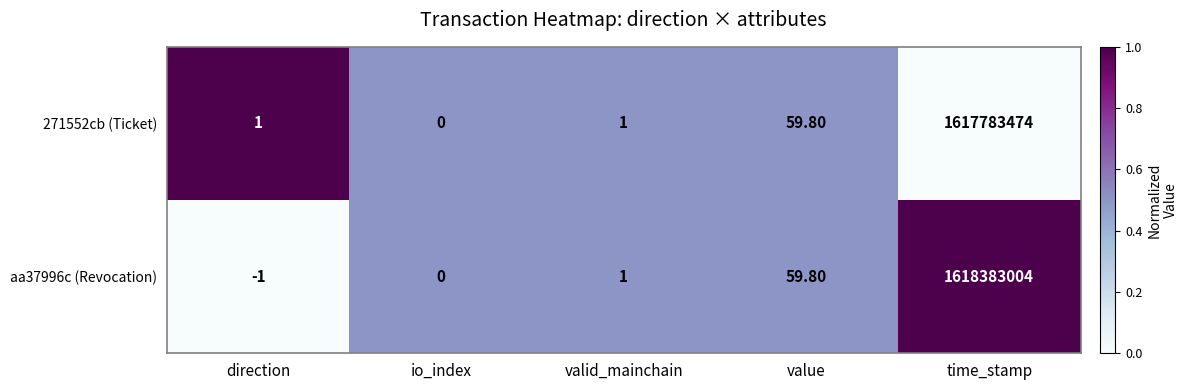

List the series in order of their peak value, lowest first.

271552cb (Ticket), aa37996c (Revocation)